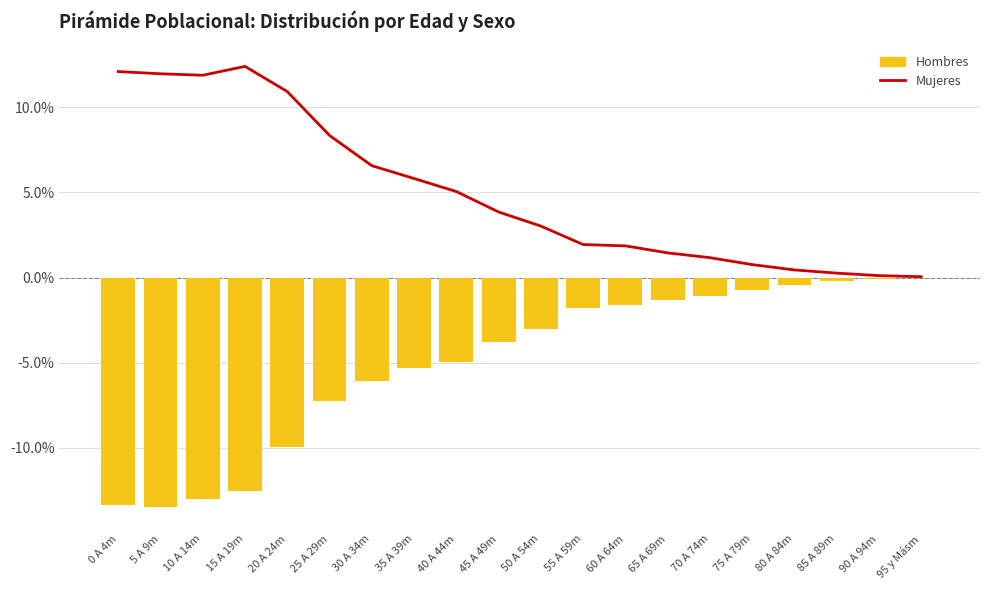

Rank the series by their average value, from lowest to highest.

Hombres, Mujeres